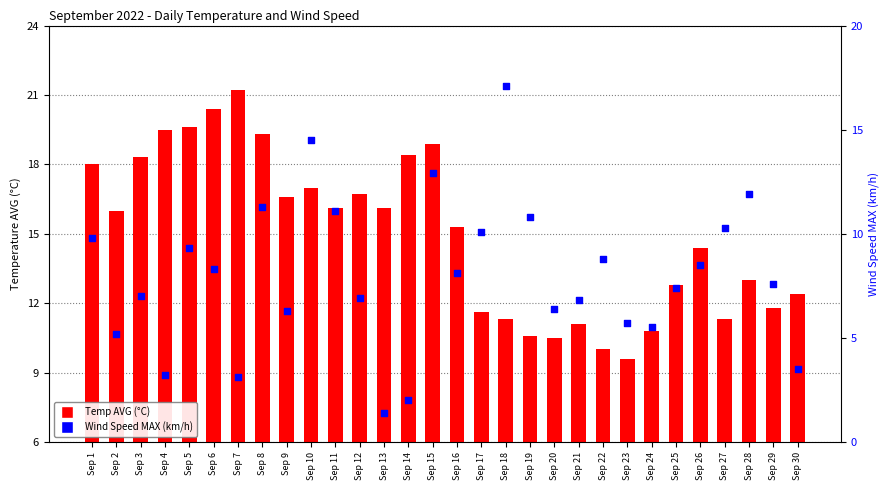

What are all the series names shown in the legend?

Temp AVG (°C), Wind Speed MAX (km/h)